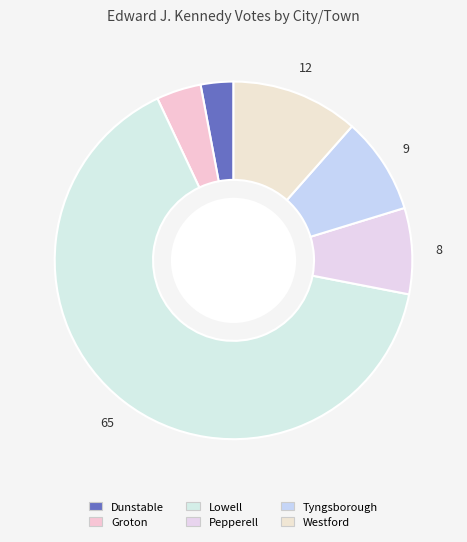

How many slices are in this pie chart?

6